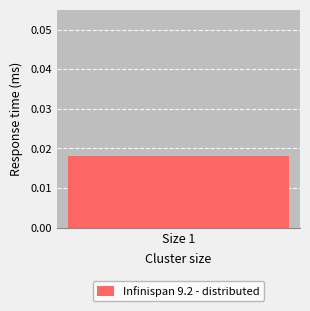

How many distinct data groups are displayed?

1